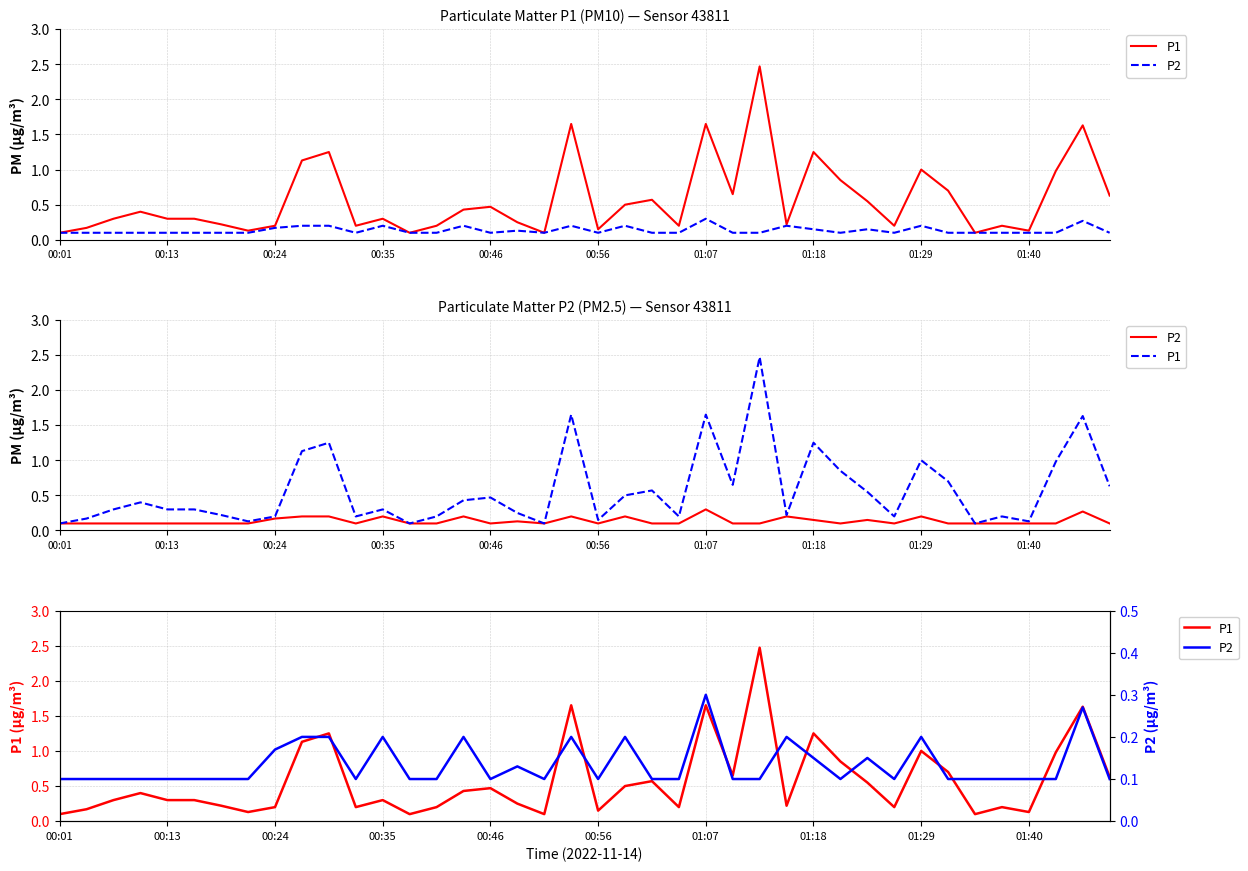

At which category is the sum across all series the highest?

26